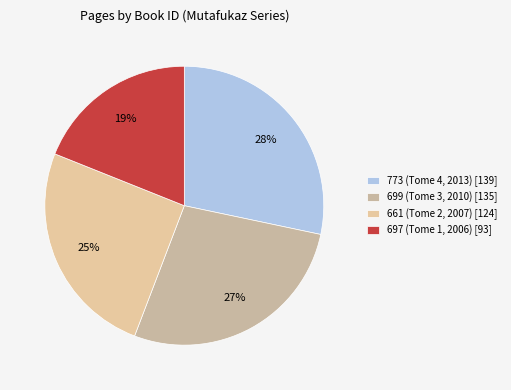

True or false: 699 (Tome 3, 2010) accounts for 27% of the total.

True